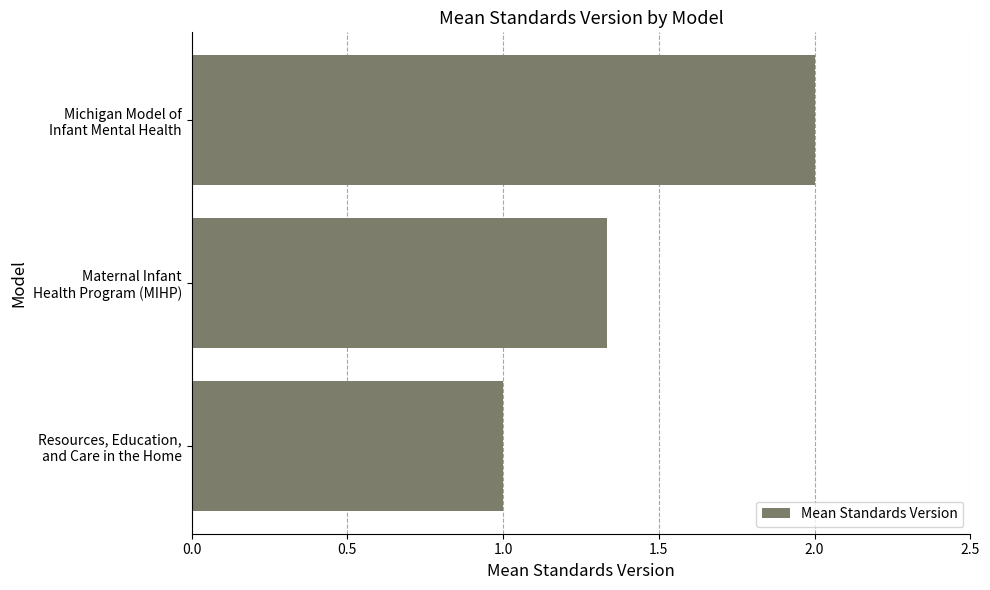

What is the sum of all values?

4.3